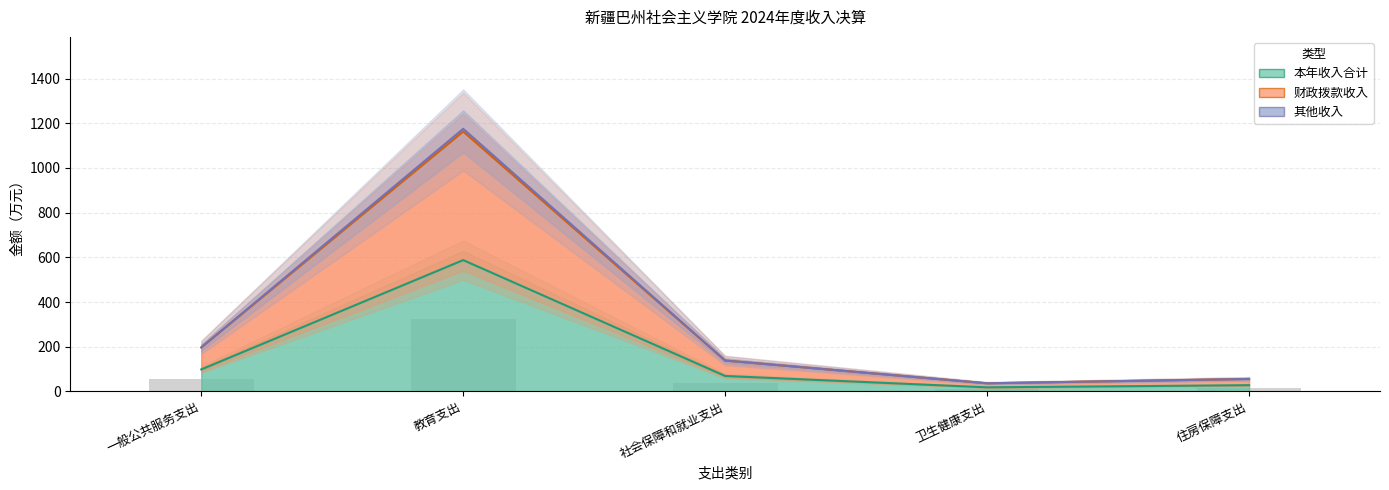

Reading left to right, extract all data points from this chart.

本年收入合计: 一般公共服务支出=98.3	教育支出=587.7	社会保障和就业支出=69.0	卫生健康支出=18.2	住房保障支出=27.8
财政拨款收入: 一般公共服务支出=196.7	教育支出=1163.3	社会保障和就业支出=138.1	卫生健康支出=36.4	住房保障支出=55.6
其他收入: 一般公共服务支出=54.1	教育支出=323.2	社会保障和就业支出=38.0	卫生健康支出=10.0	住房保障支出=15.3